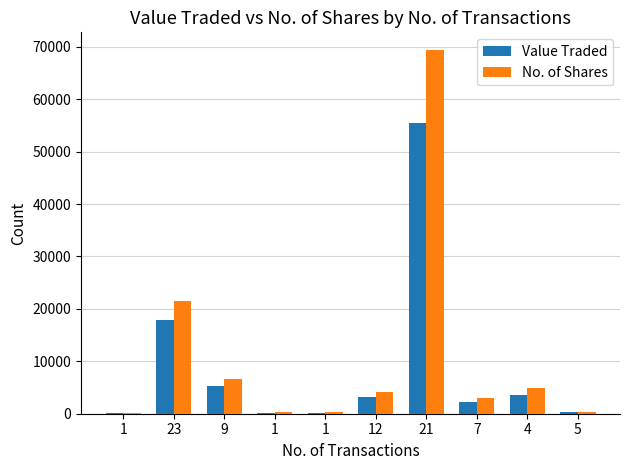

Reading left to right, transcribe all the data shown in this chart.

Value Traded: 79	17860	5249	193	185	3118	55437	2308	3627	246
No. of Shares: 100	21423	6599	250	250	4102	69300	2997	4964	332